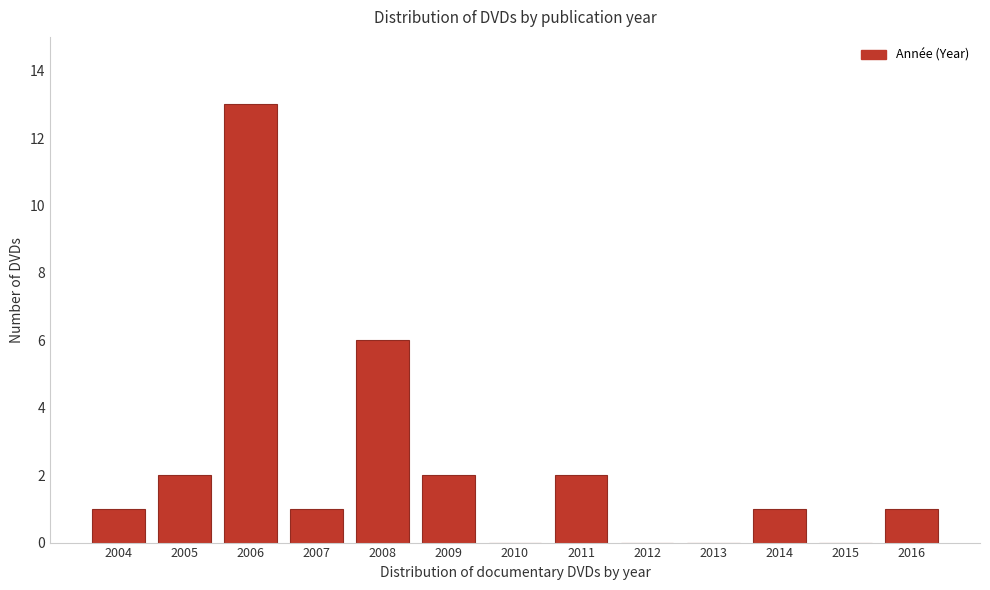

Reading left to right, what are all the values shown in this chart?

2004=1	2005=2	2006=13	2007=1	2008=6	2009=2	2010=0	2011=2	2012=0	2013=0	2014=1	2015=0	2016=1